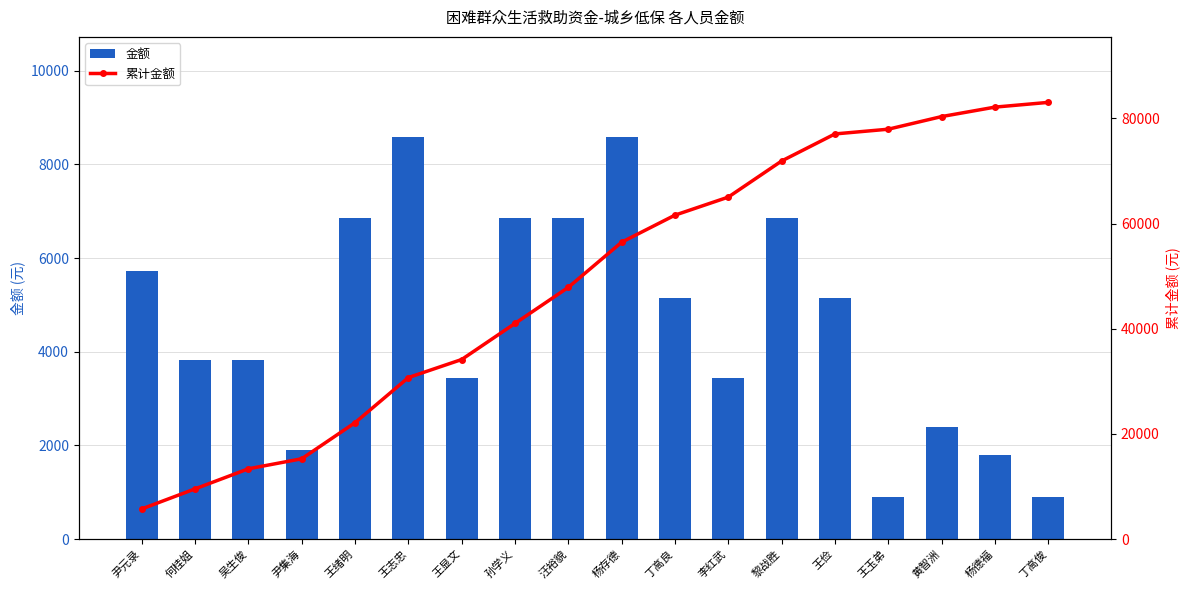

Are the bars grouped side by side (vs. stacked)?

Yes